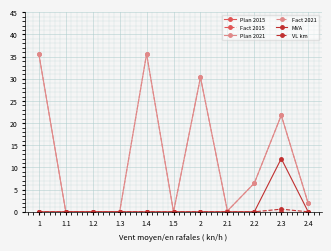

Does the chart have visible grid lines?

Yes